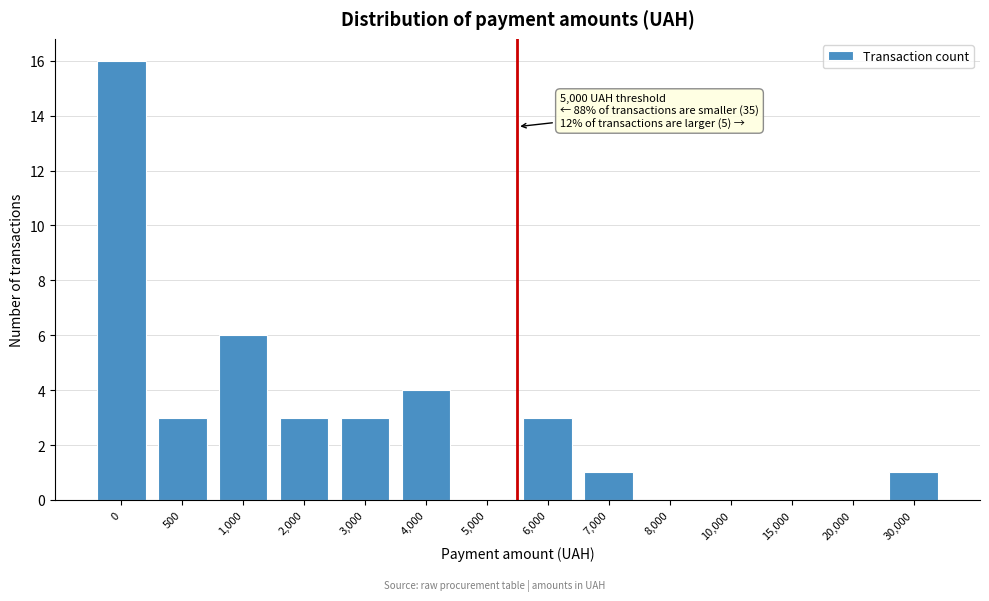

Reading left to right, list all the values displayed in this chart.

0=16	500=3	1,000=6	2,000=3	3,000=3	4,000=4	5,000=0	6,000=3	7,000=1	8,000=0	10,000=0	15,000=0	20,000=0	30,000=1